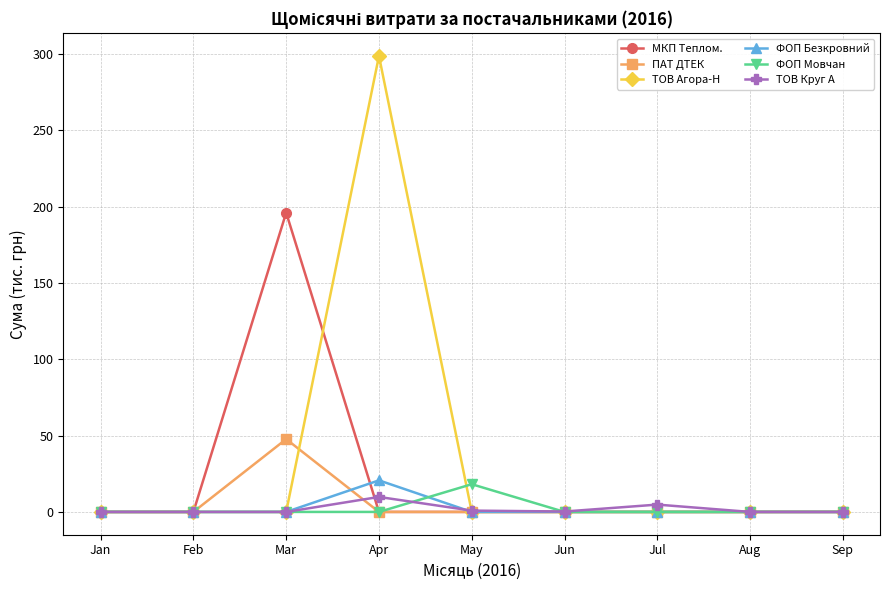

Which series has the widest spread of values?

ТОВ Агора-Н